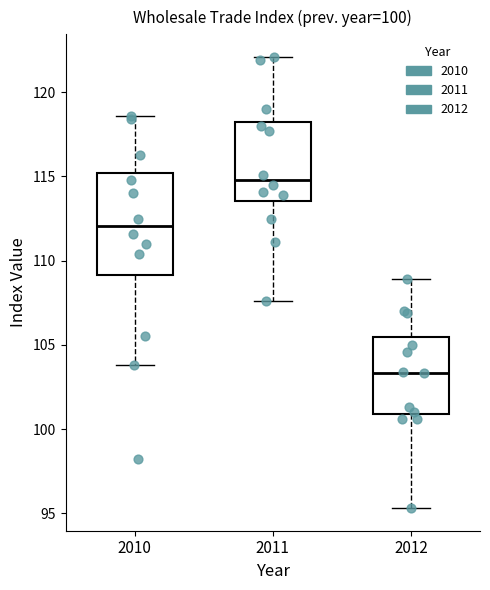

Comparing the boxes themselves (not the whiskers), which one is the tallest?

2010